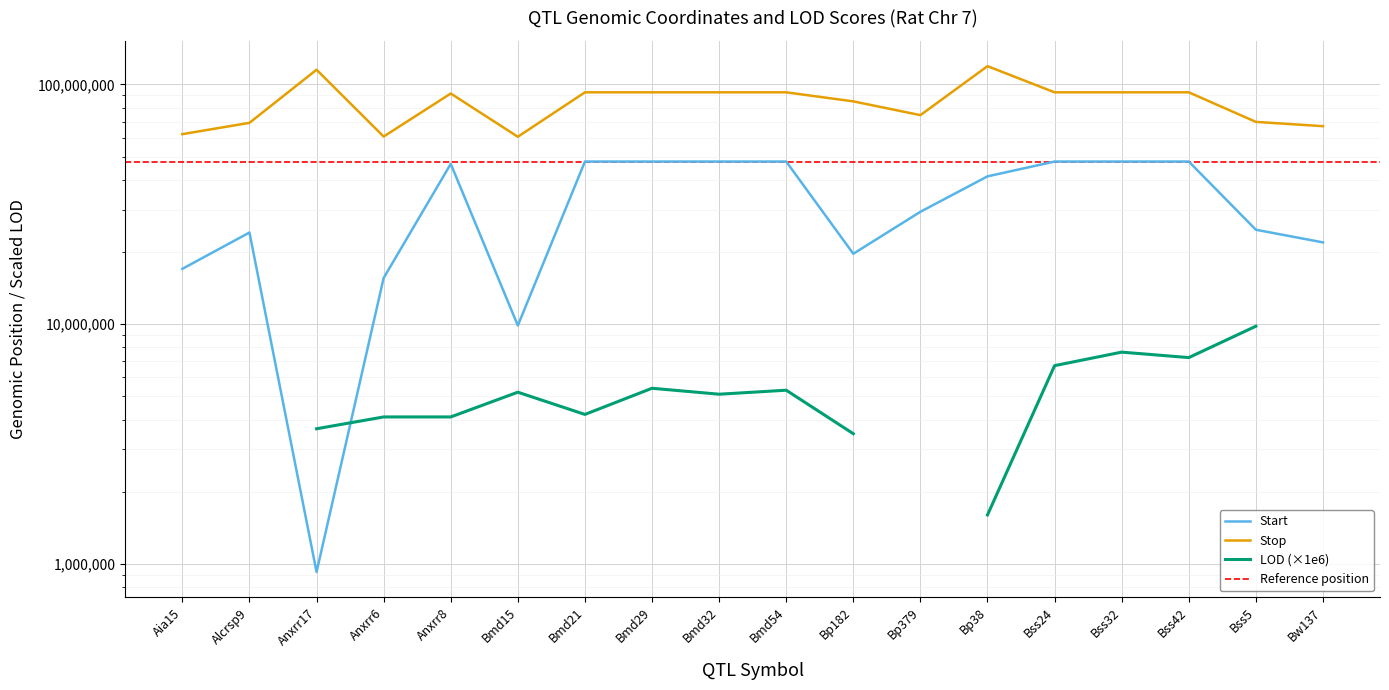

Rank the categories by Stop value from highest to lowest.

Bp38, Anxrr17, Bmd21, Bmd29, Bmd32, Bmd54, Bss24, Bss32, Bss42, Anxrr8, Bp182, Bp379, Bss5, Alcrsp9, Bw137, Aia15, Anxrr6, Bmd15